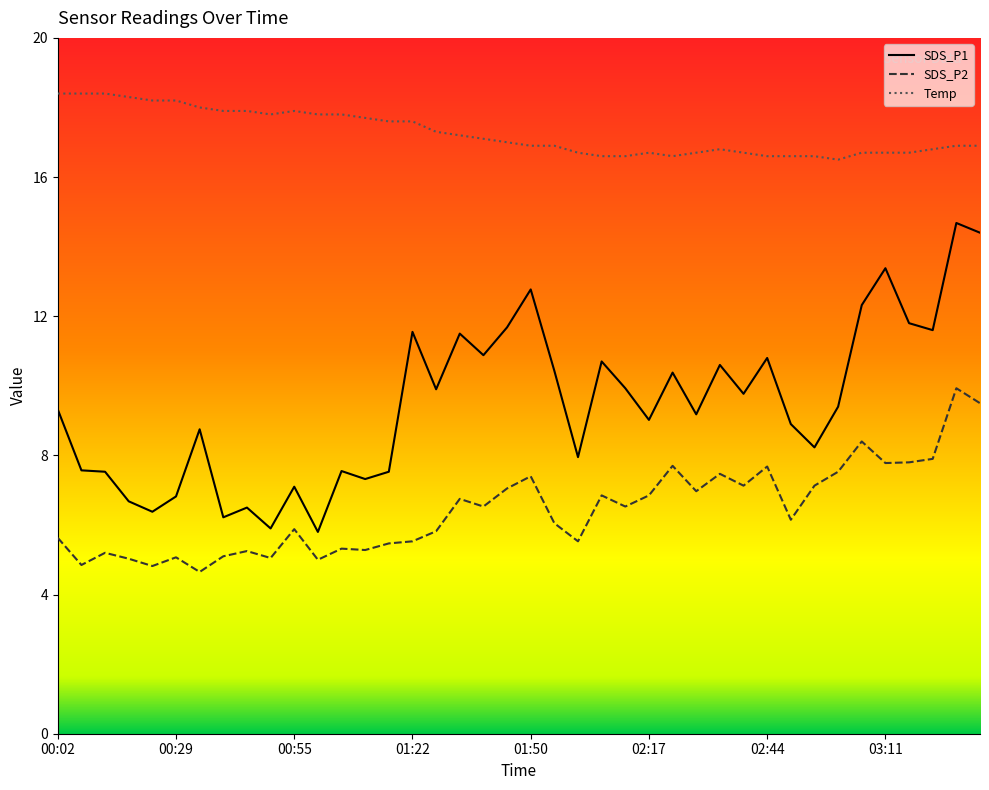

True or false: Temp and SDS_P2 intersect in this chart.

False